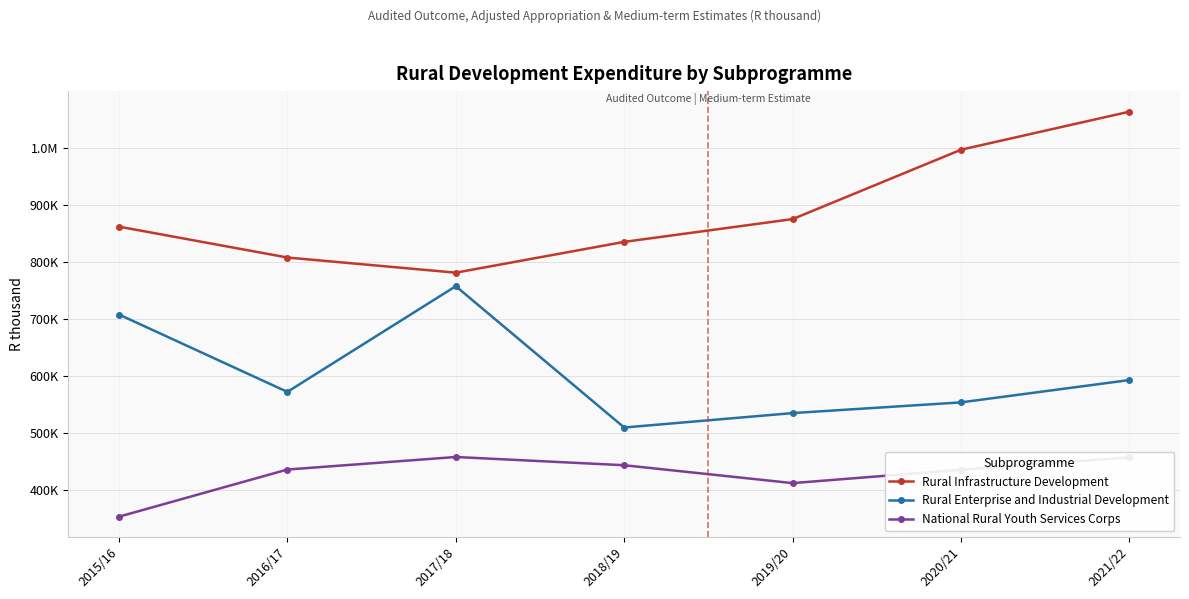

The value of Rural Enterprise and Industrial Development at 2016/17 is 571732. True or false?

True